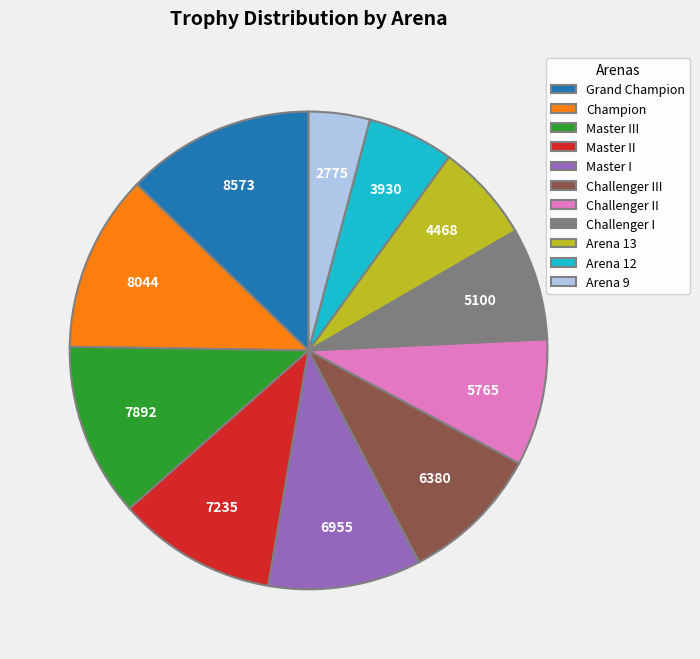

True or false: Arena 12 accounts for 1% of the total.

False